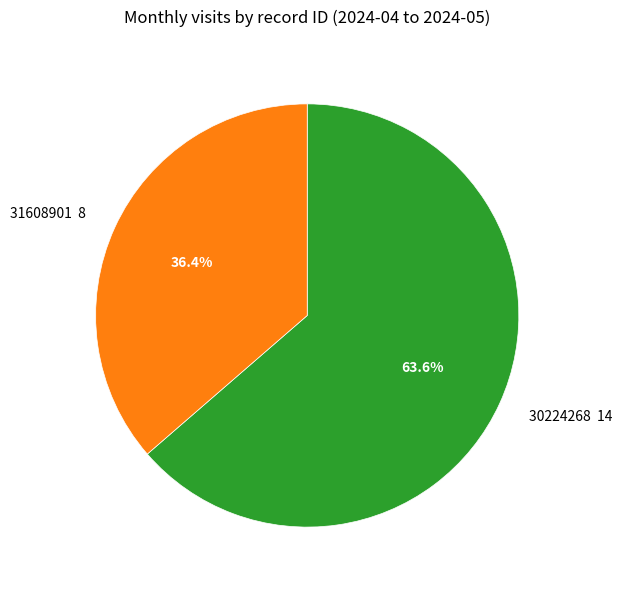

How much of the chart is everything except 30224268?

36.4%